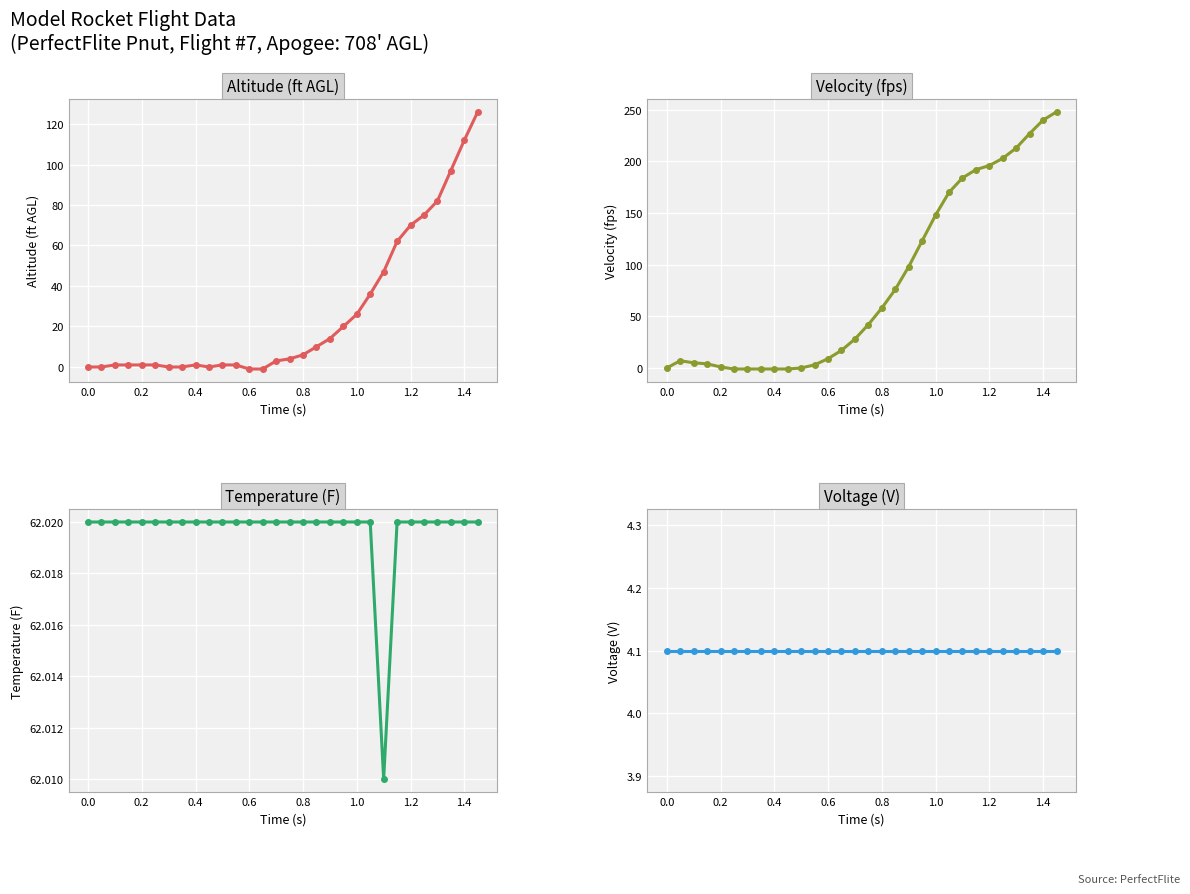

What is the difference between the second highest and minimum values in the Altitude (ft AGL) series?

113.0